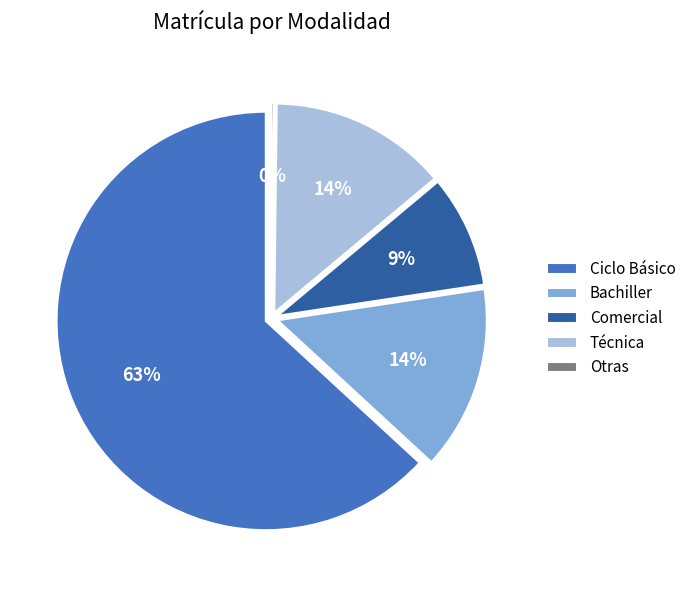

True or false: Otras accounts for 0% of the total.

True